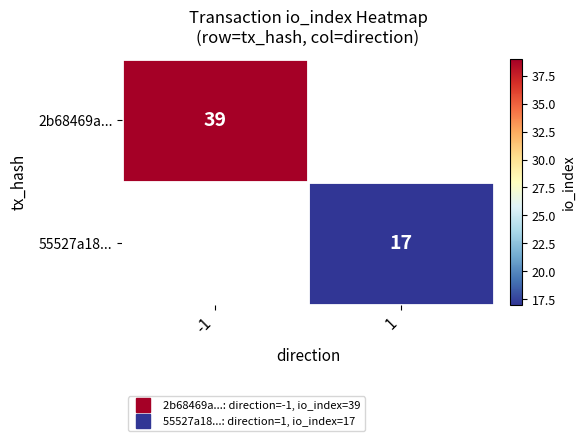

Is the value of 55527a18... at -1 greater than the value of 2b68469a... at -1?

No